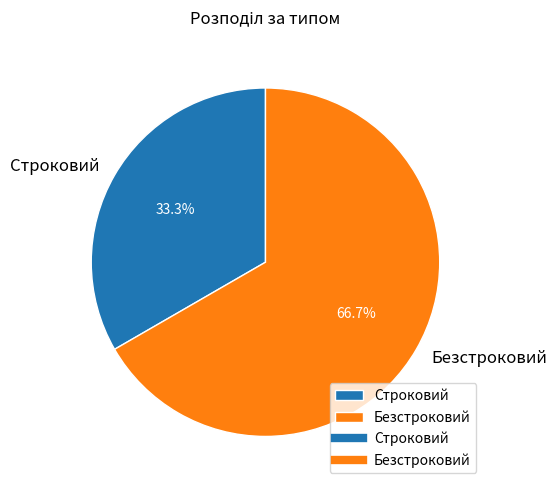

To the nearest percent, what portion does Строковий represent?

33%